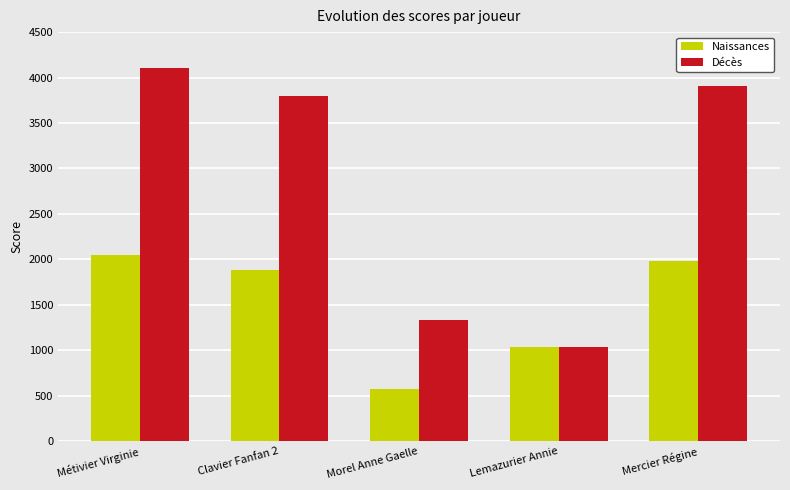

The value of Décès at Morel Anne Gaelle is 2175. True or false?

False